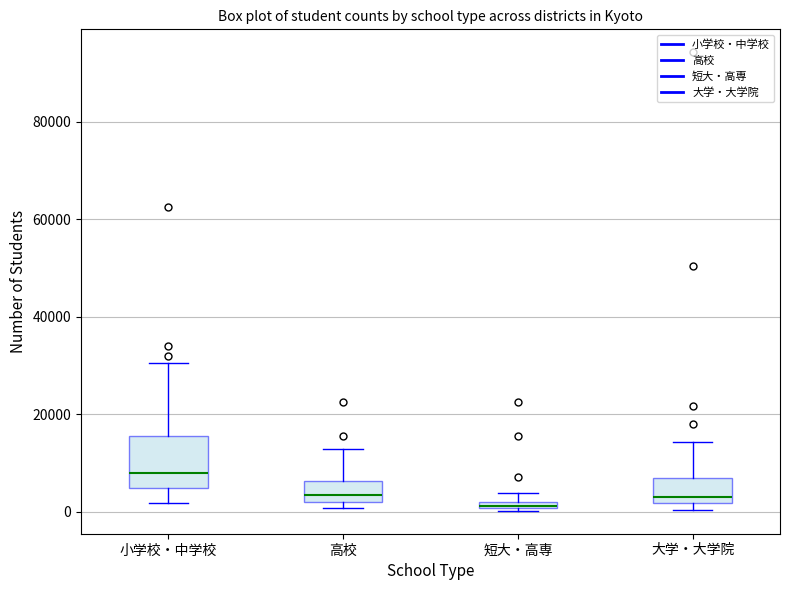

Where is the lower edge of the box for 大学・大学院 on the y-axis? The values are not printed on the chart, so give them approximately, as read against the axis.

2000